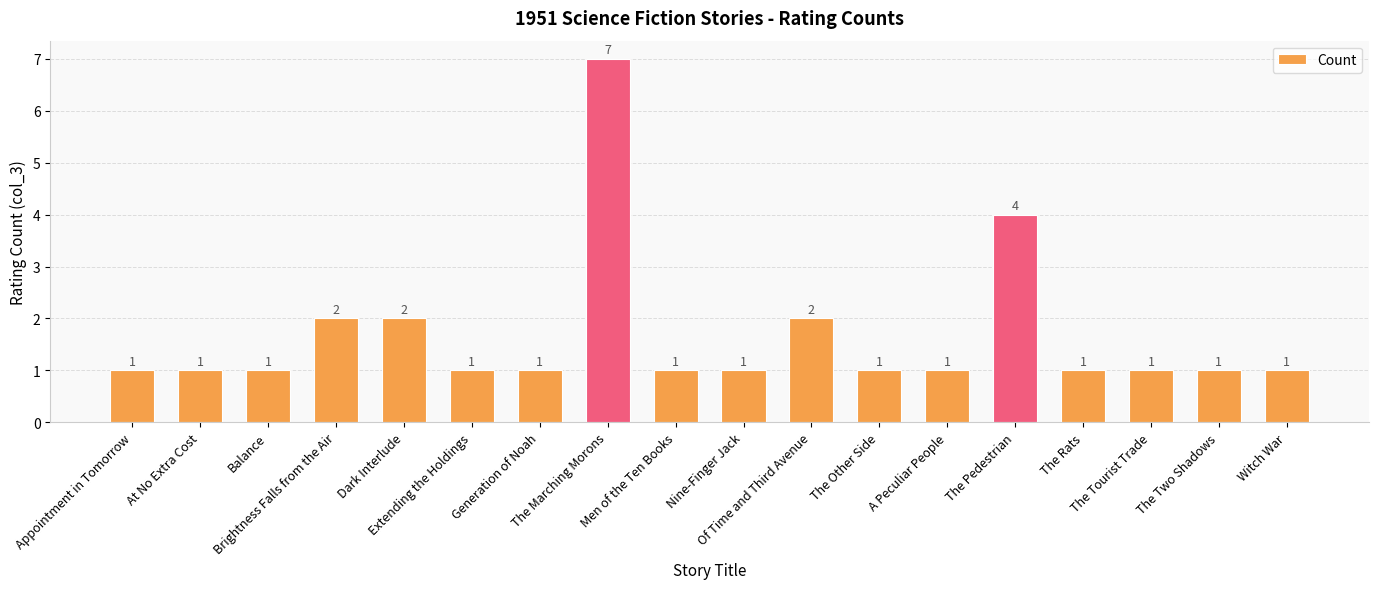

What position from the right is The Rats?

4